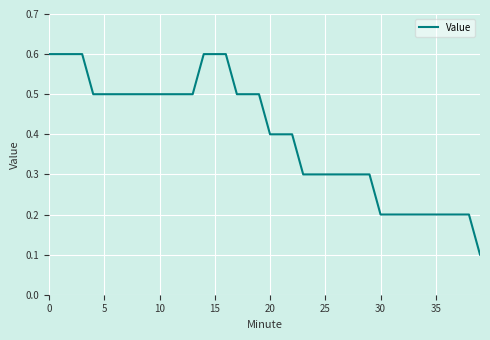

How many distinct data groups are displayed?

1